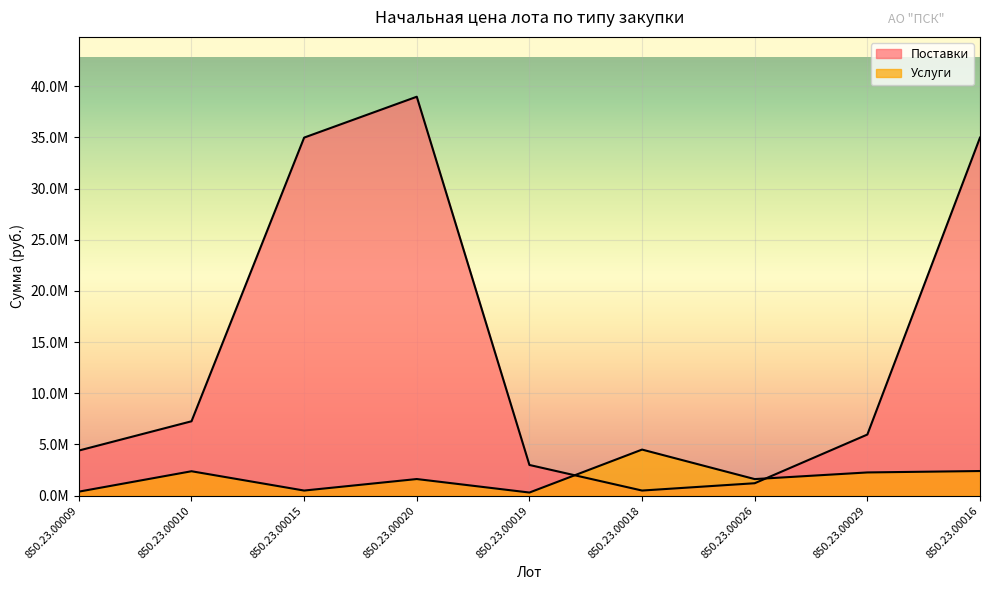

At which category does Услуги reach its first local peak?

850.23.00010